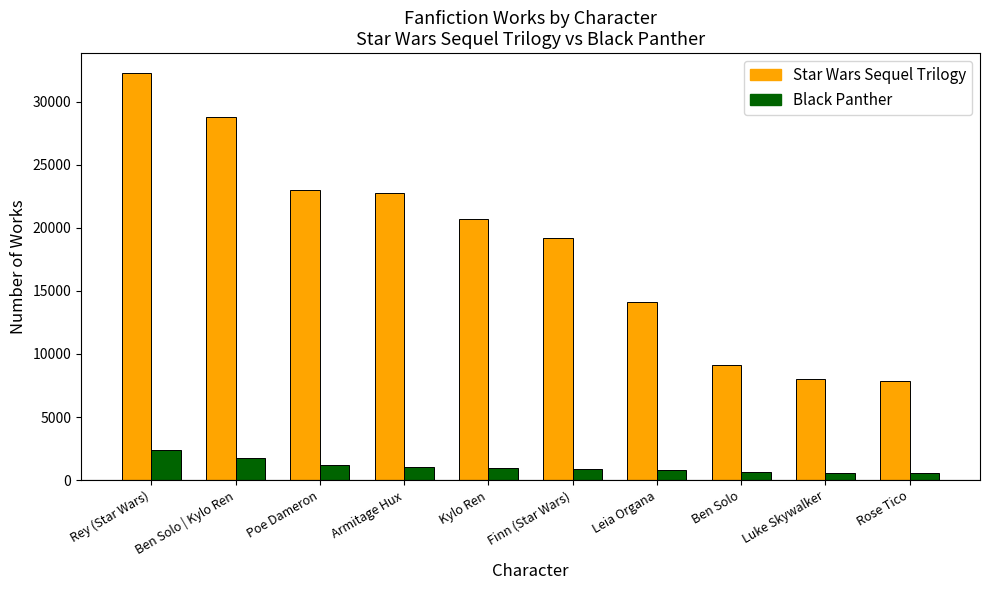

List the series in order of their peak value, highest first.

Star Wars Sequel Trilogy, Black Panther